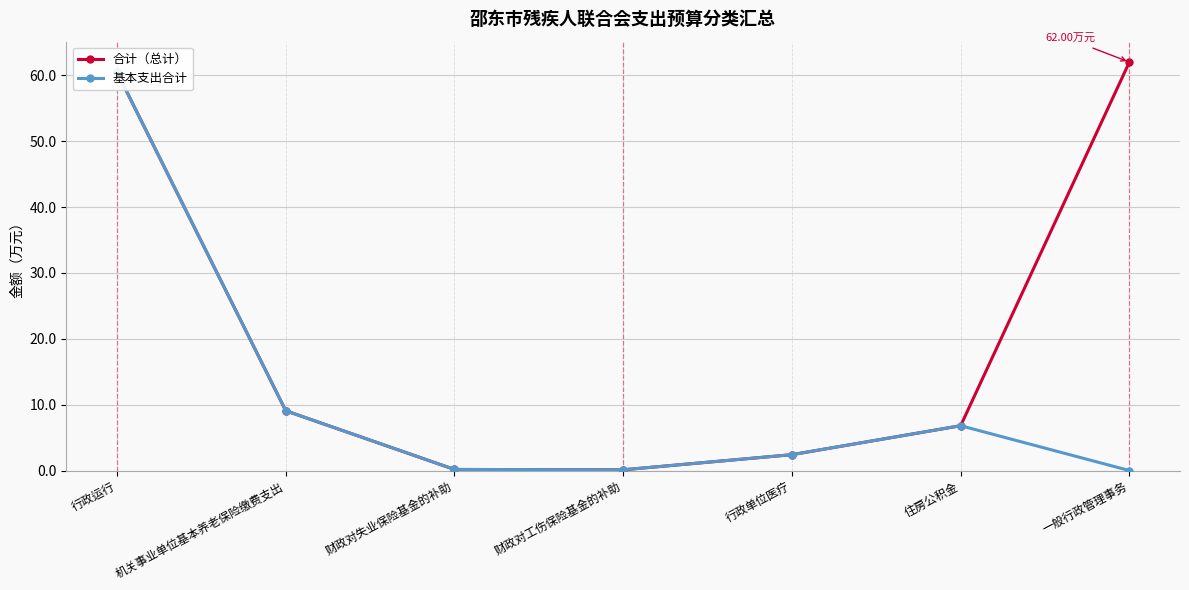

The value of 基本支出合计 at 行政运行 is 60.5. True or false?

True